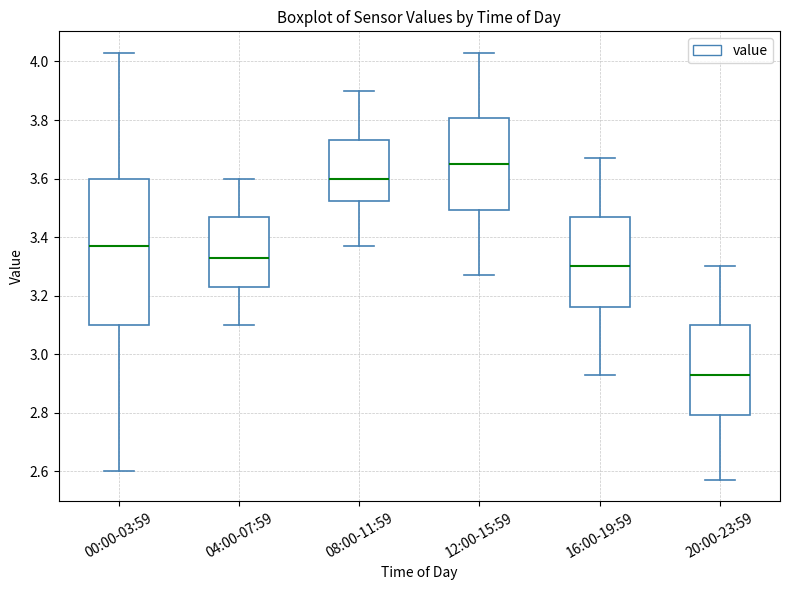

Where does the upper whisker of the box for 00:00-03:59 end on the y-axis? The values are not printed on the chart, so give them approximately, as read against the axis.

4.04